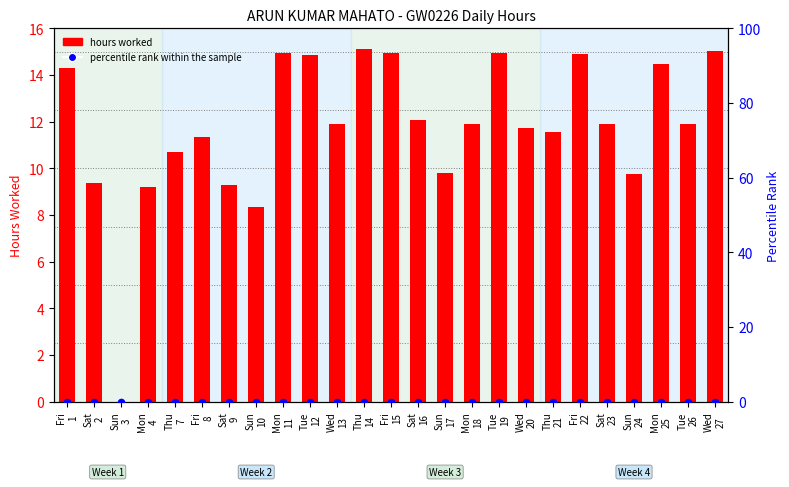

Which series has the widest spread of Y values?

hours worked